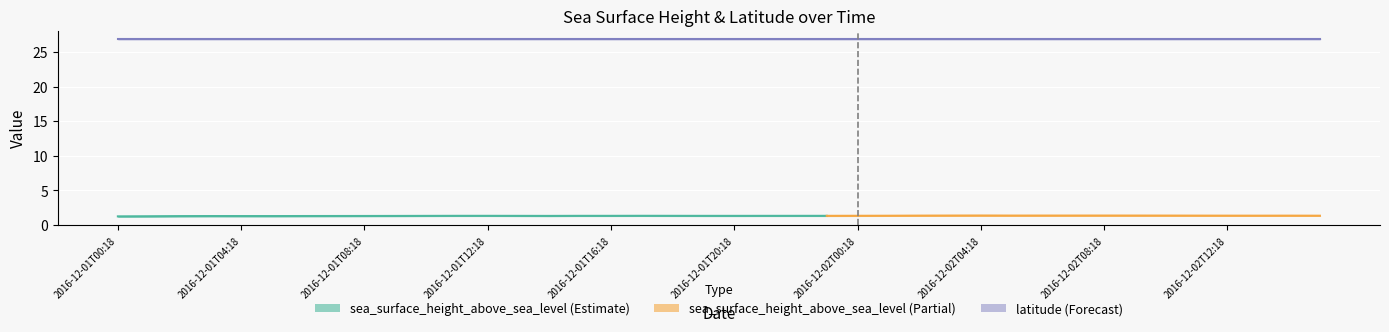

What is the sum of all sea_surface_height_above_sea_level values?

52.8